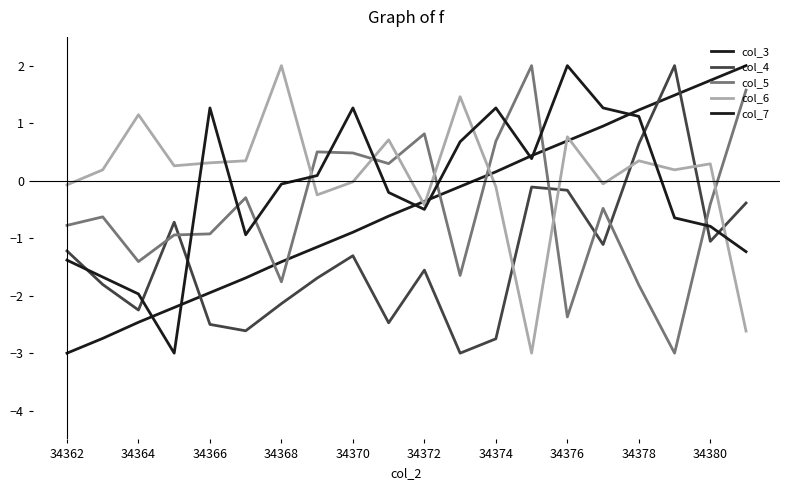

Reading left to right, transcribe all the data shown in this chart.

col_3: -3.0	-2.7	-2.5	-2.2	-1.9	-1.7	-1.4	-1.2	-0.9	-0.6	-0.4	-0.1	0.2	0.4	0.7	0.9	1.2	1.5	1.7	2.0
col_4: -1.2	-1.8	-2.2	-0.7	-2.5	-2.6	-2.1	-1.7	-1.3	-2.5	-1.6	-3.0	-2.8	-0.1	-0.2	-1.1	0.6	2.0	-1.1	-0.4
col_5: -0.8	-0.6	-1.4	-0.9	-0.9	-0.3	-1.8	0.5	0.5	0.3	0.8	-1.6	0.7	2.0	-2.4	-0.5	-1.8	-3.0	-0.4	1.6
col_6: -0.1	0.2	1.1	0.3	0.3	0.3	2.0	-0.2	-0.0	0.7	-0.4	1.5	-0.1	-3.0	0.8	-0.1	0.3	0.2	0.3	-2.6
col_7: -1.4	-1.7	-2.0	-3.0	1.3	-0.9	-0.1	0.1	1.3	-0.2	-0.5	0.7	1.3	0.4	2.0	1.3	1.1	-0.6	-0.8	-1.2